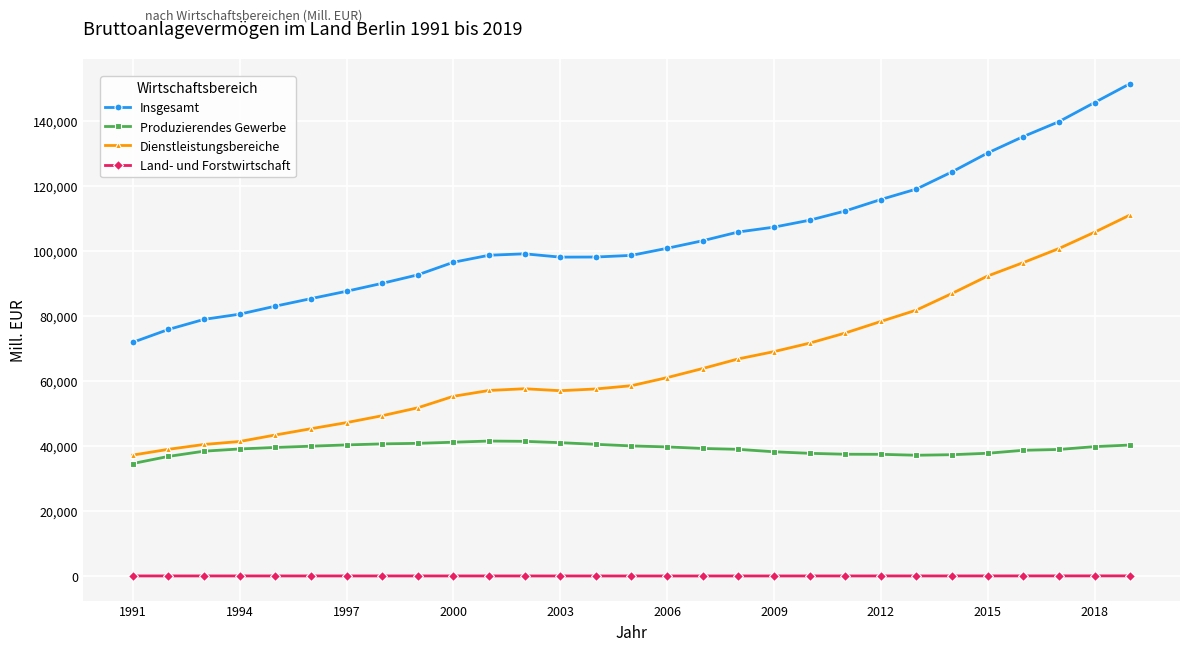

Rank the series by their maximum value, from lowest to highest.

Land- und Forstwirtschaft, Produzierendes Gewerbe, Dienstleistungsbereiche, Insgesamt